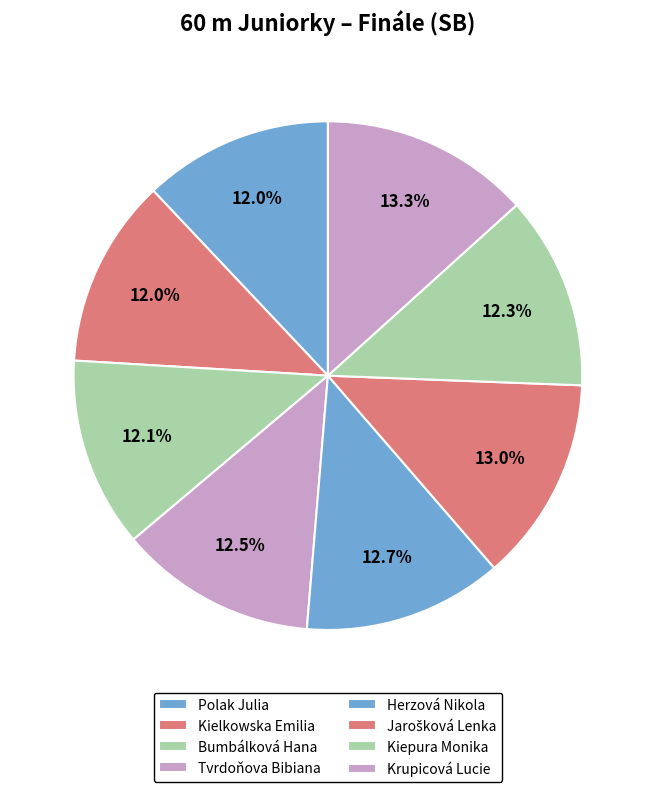

Count the number of slices in the pie.

8